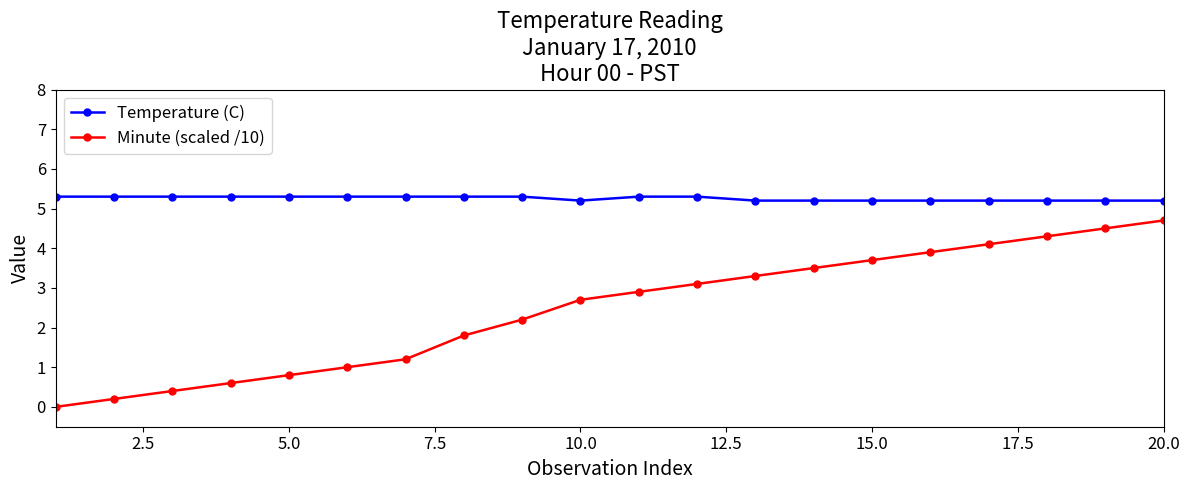

List the series in order of their peak value, lowest first.

Minute (scaled /10), Temperature (C)